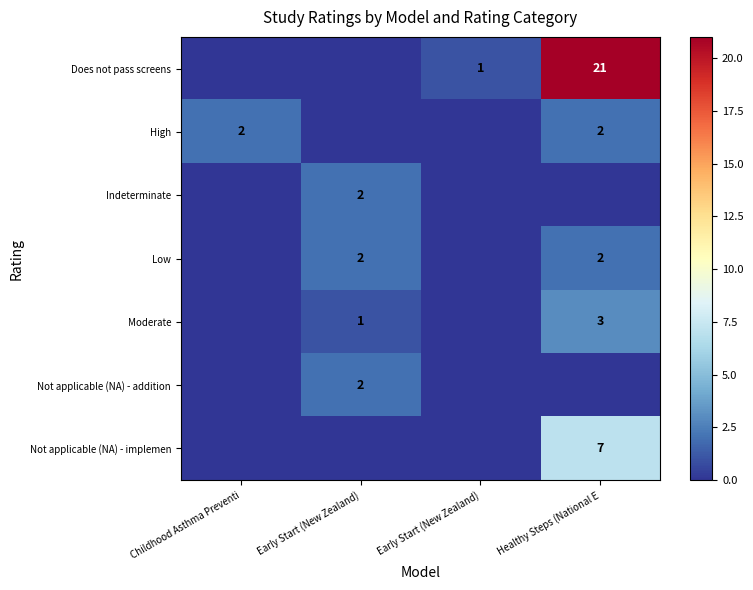

What is the difference between the maximum and second lowest values in the row_1 series?

2